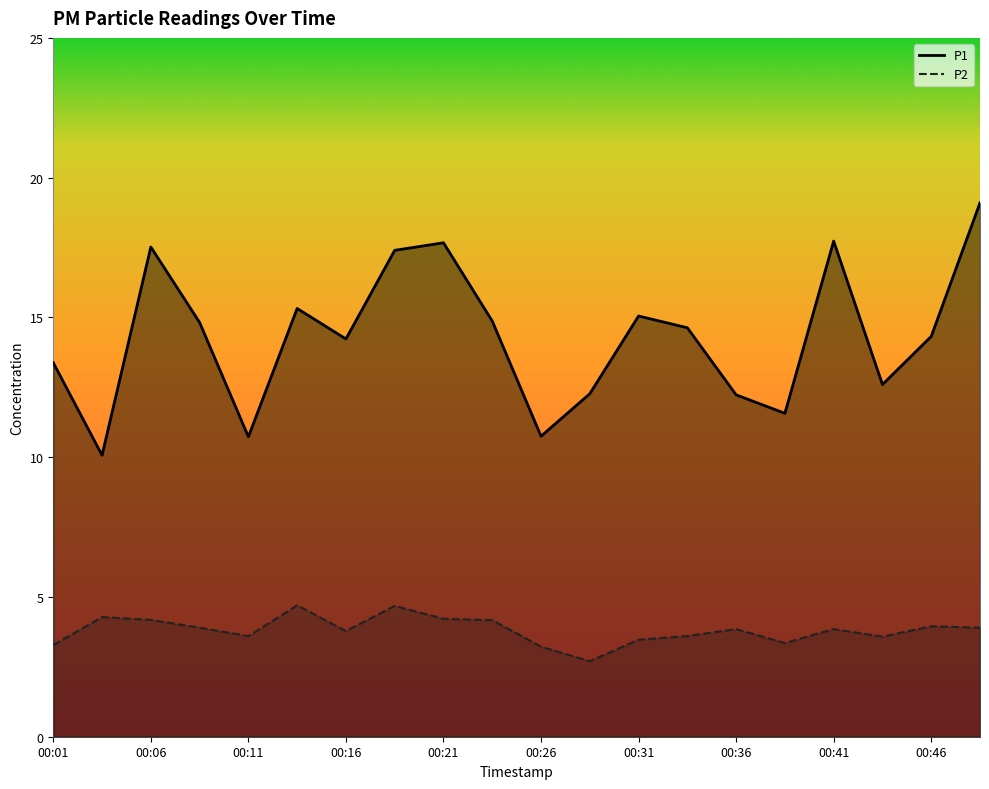

What is the average value of the P2 series?

3.8